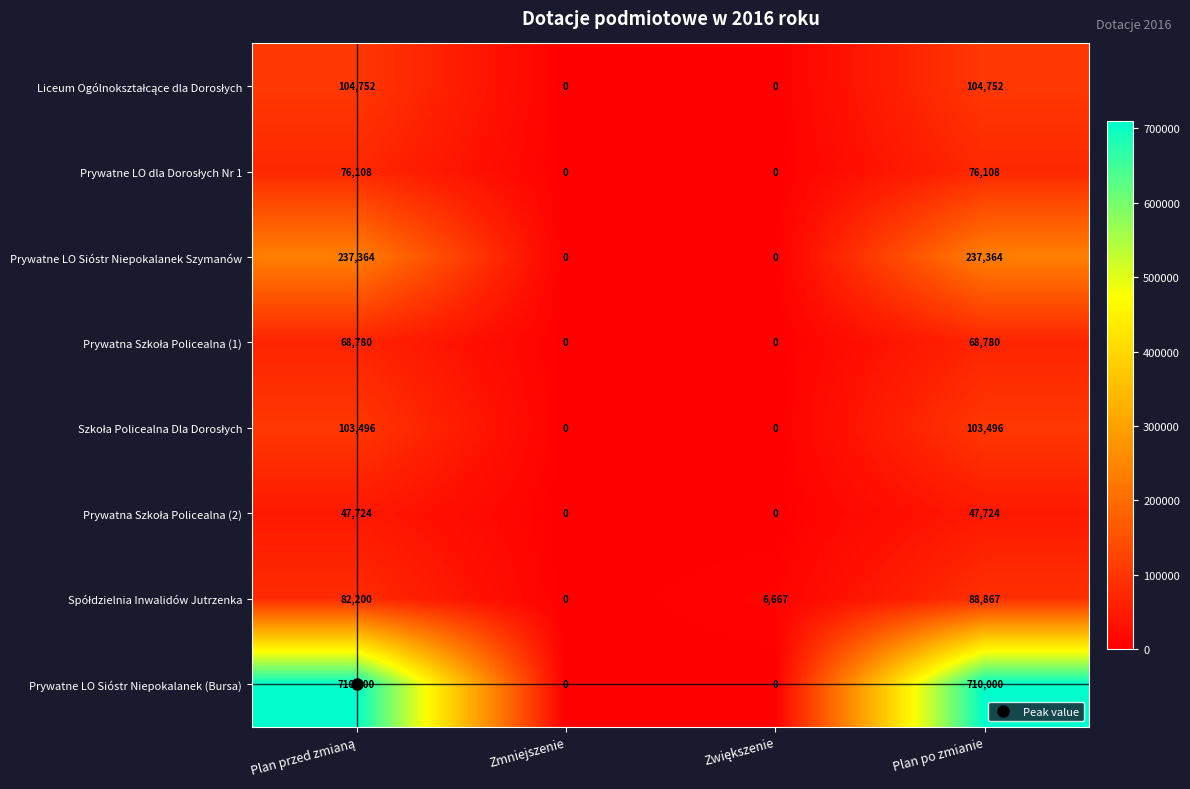

What is the greatest value displayed?

710000